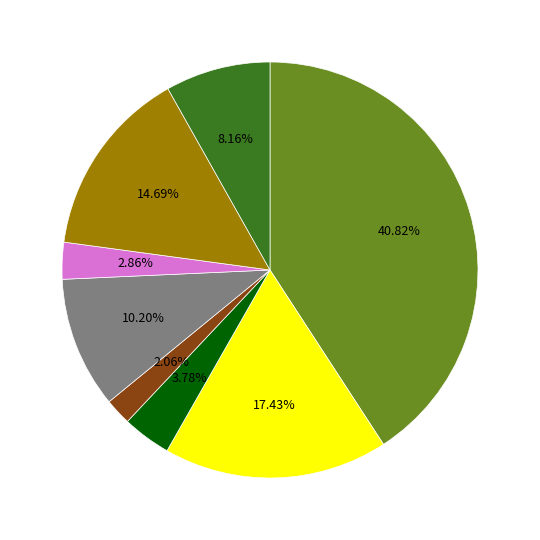

Does any single category account for the majority?

No